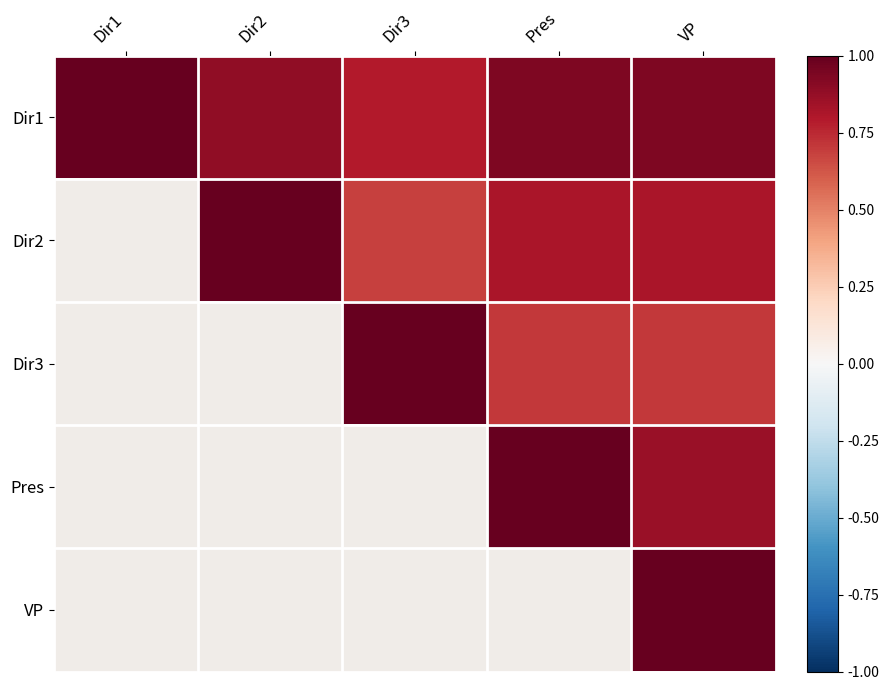

Between Dir3 and Dir2, which is larger?

Dir2